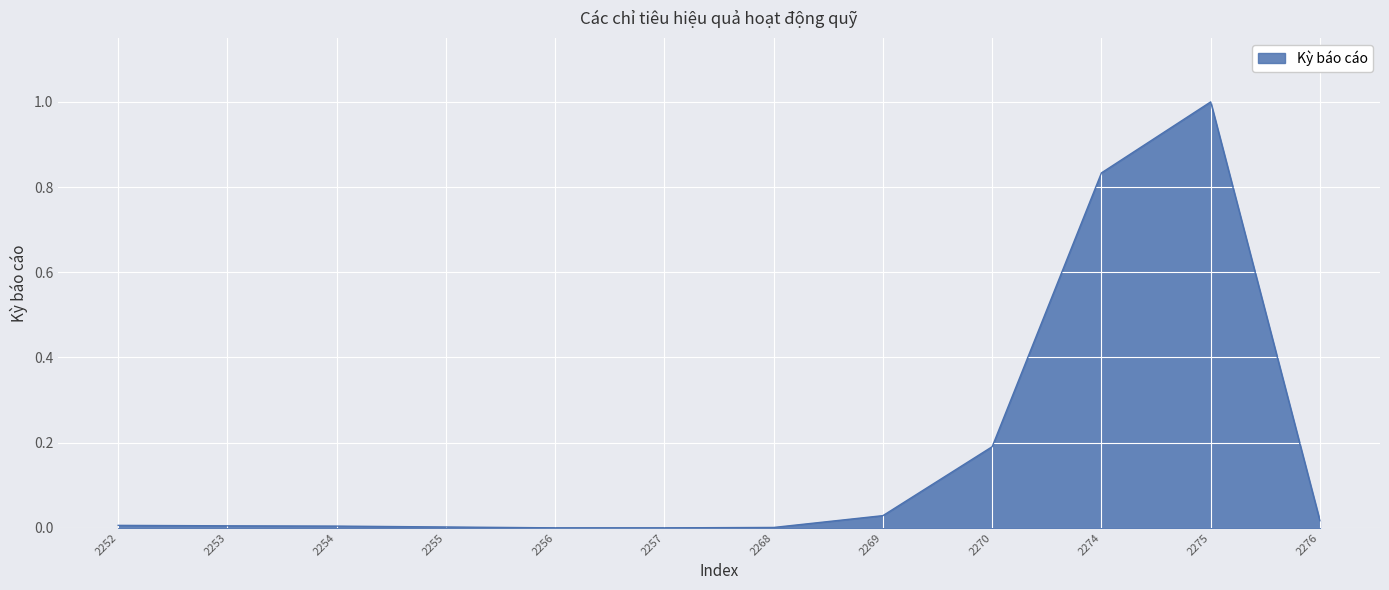

What is the maximum value shown in the chart?

1.0